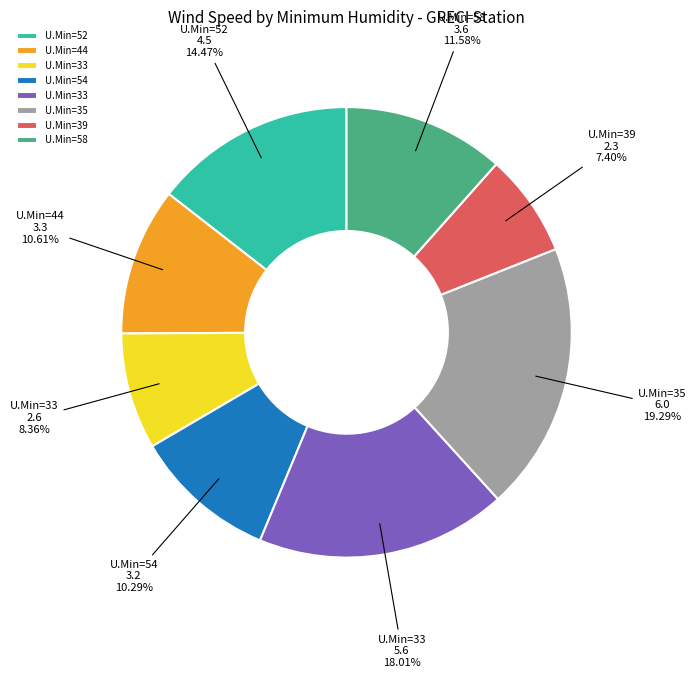

Is there a majority slice in this chart?

No